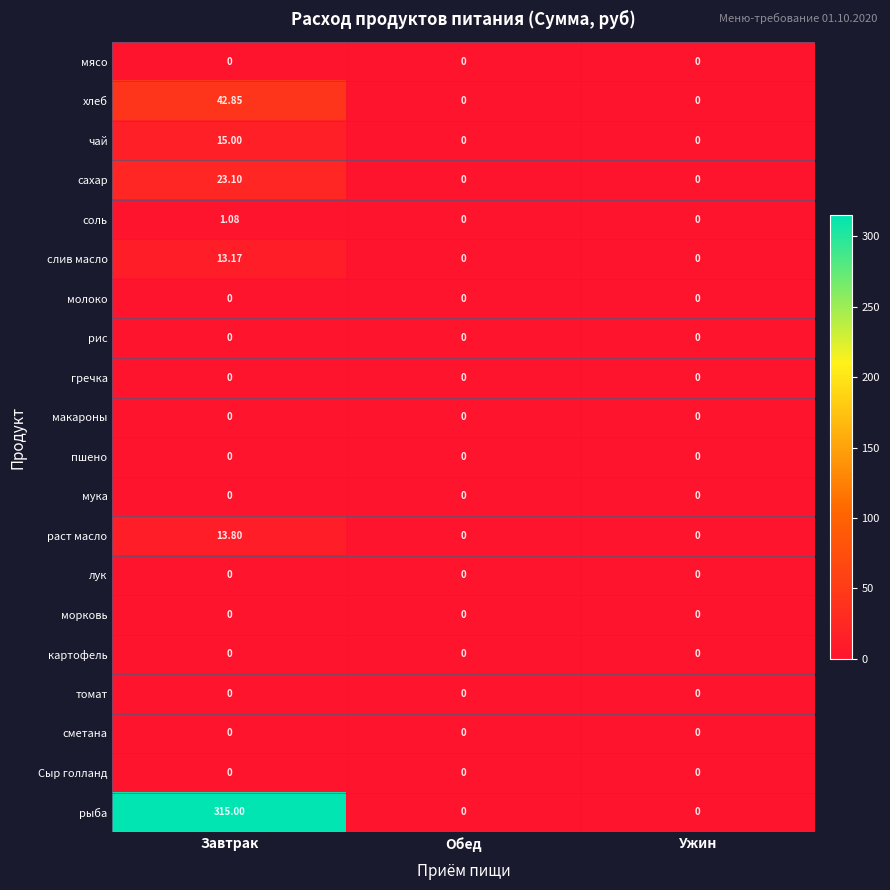

Which series changed the most between Завтрак and Ужин?

рыба